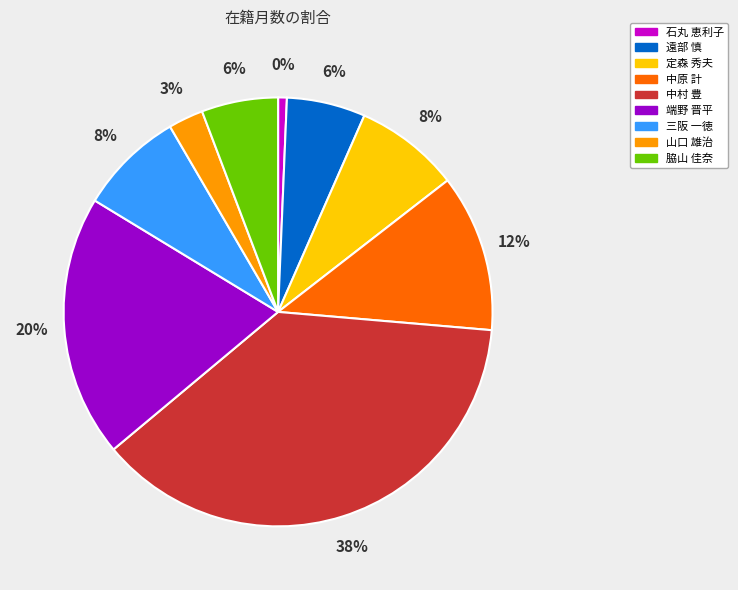

Which category has the biggest portion of the pie?

中村 豊